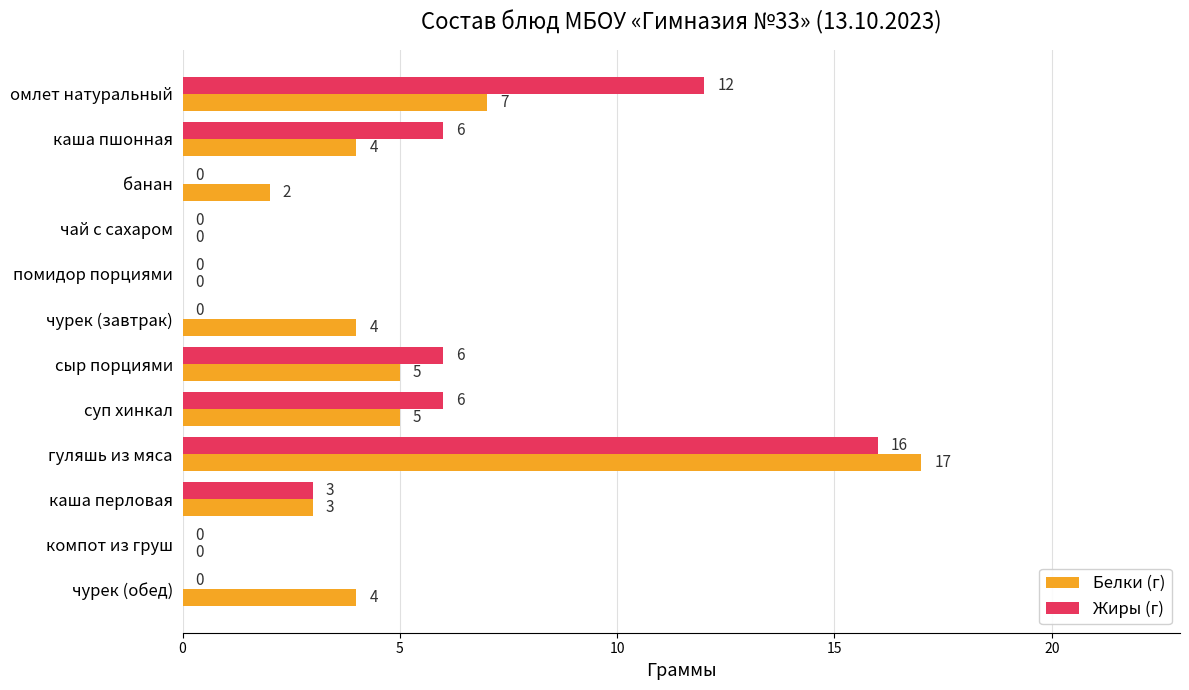

Which series has the largest total across all categories?

Белки (г)